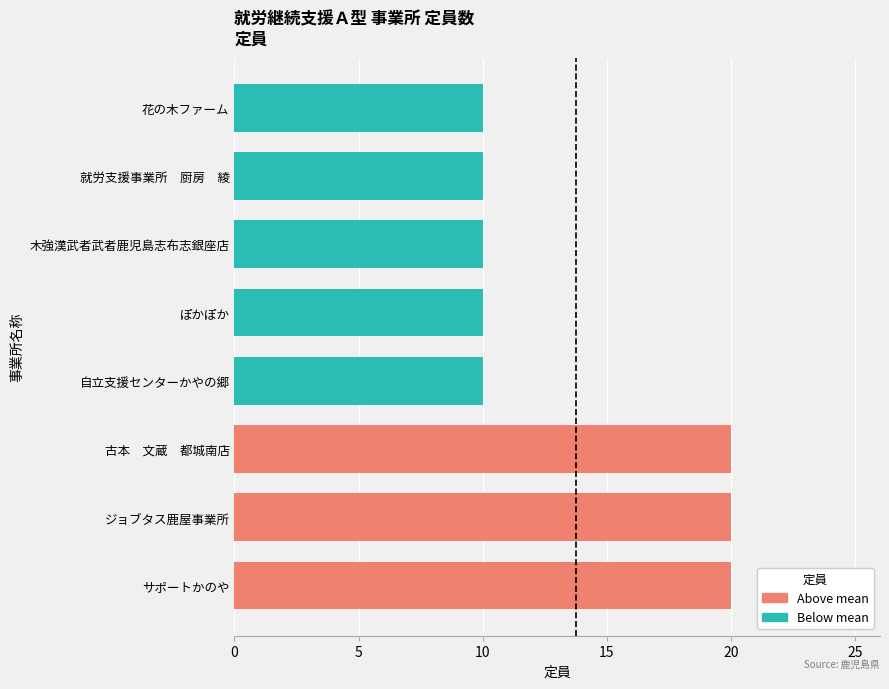

How many series are shown in this chart?

1